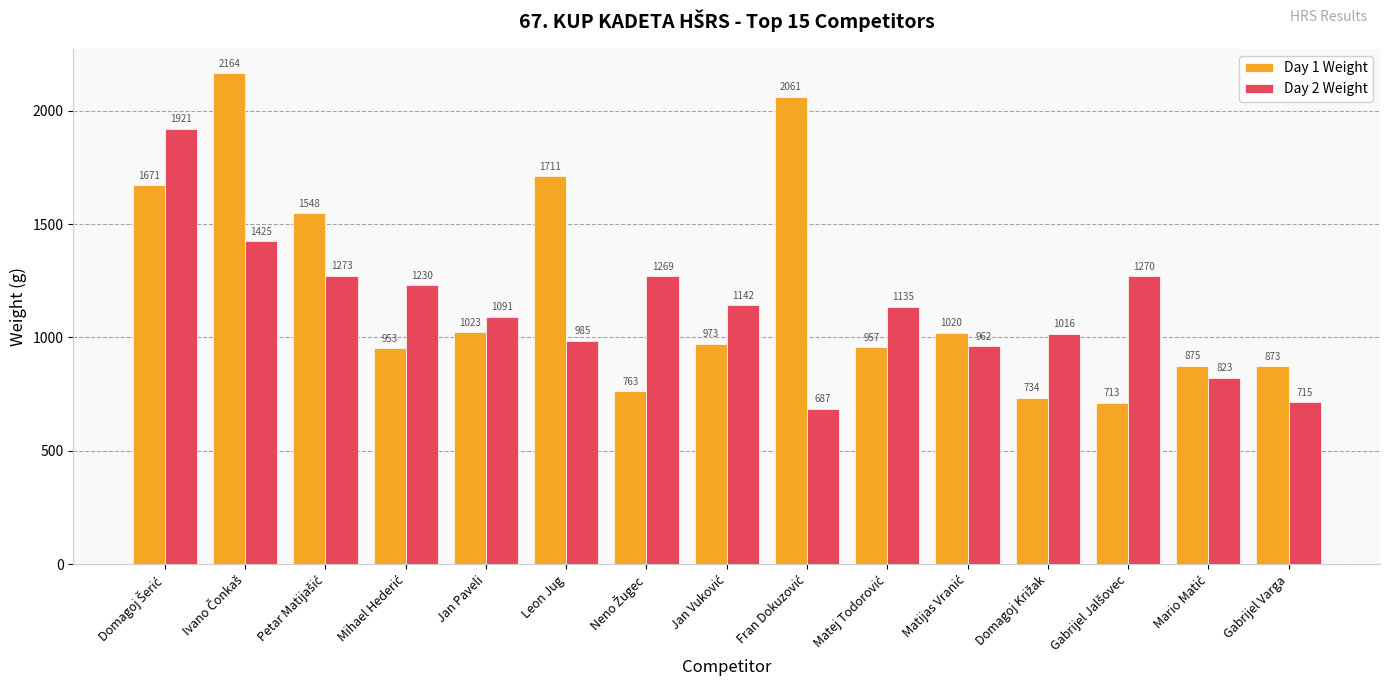

Which series has the largest total across all categories?

Day 1 Weight